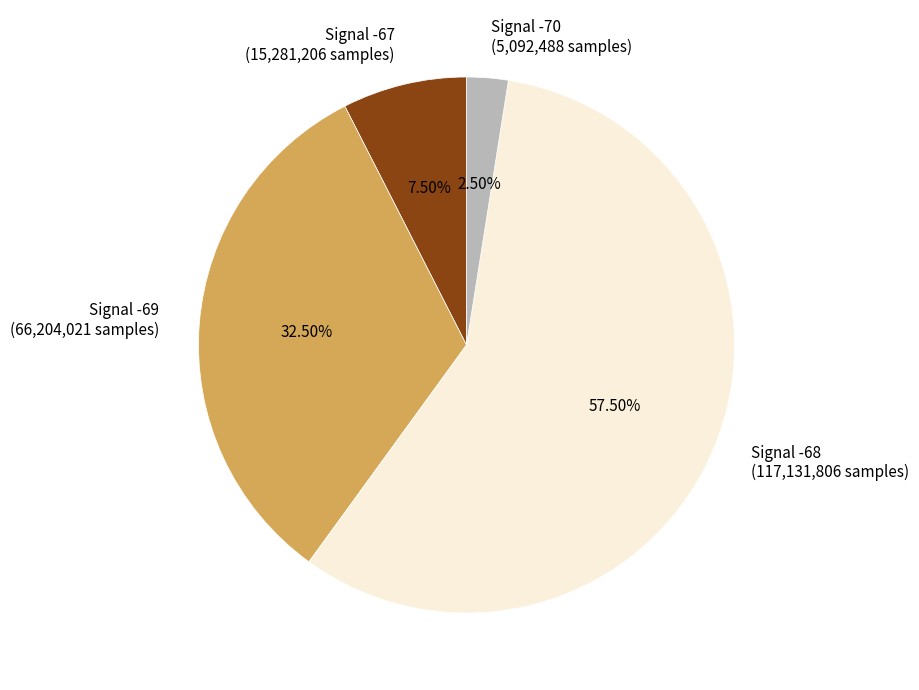

Count the number of slices in the pie.

4